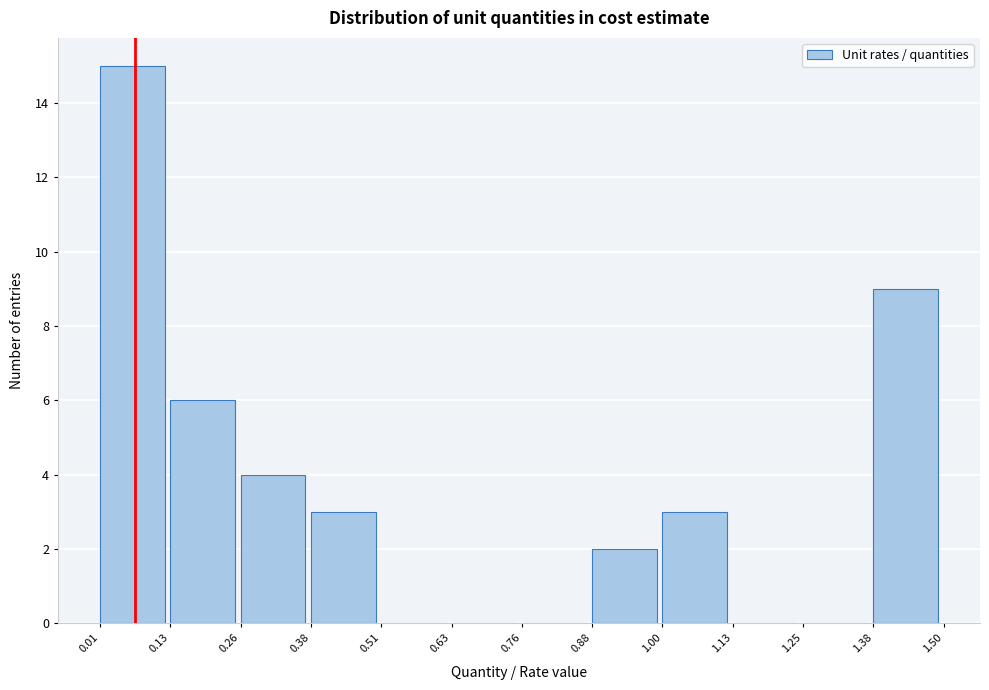

How tall is the bar that spans 0.13 to 0.26 on the x-axis? The values are not printed on the chart, so give them approximately, as read against the axis.

6